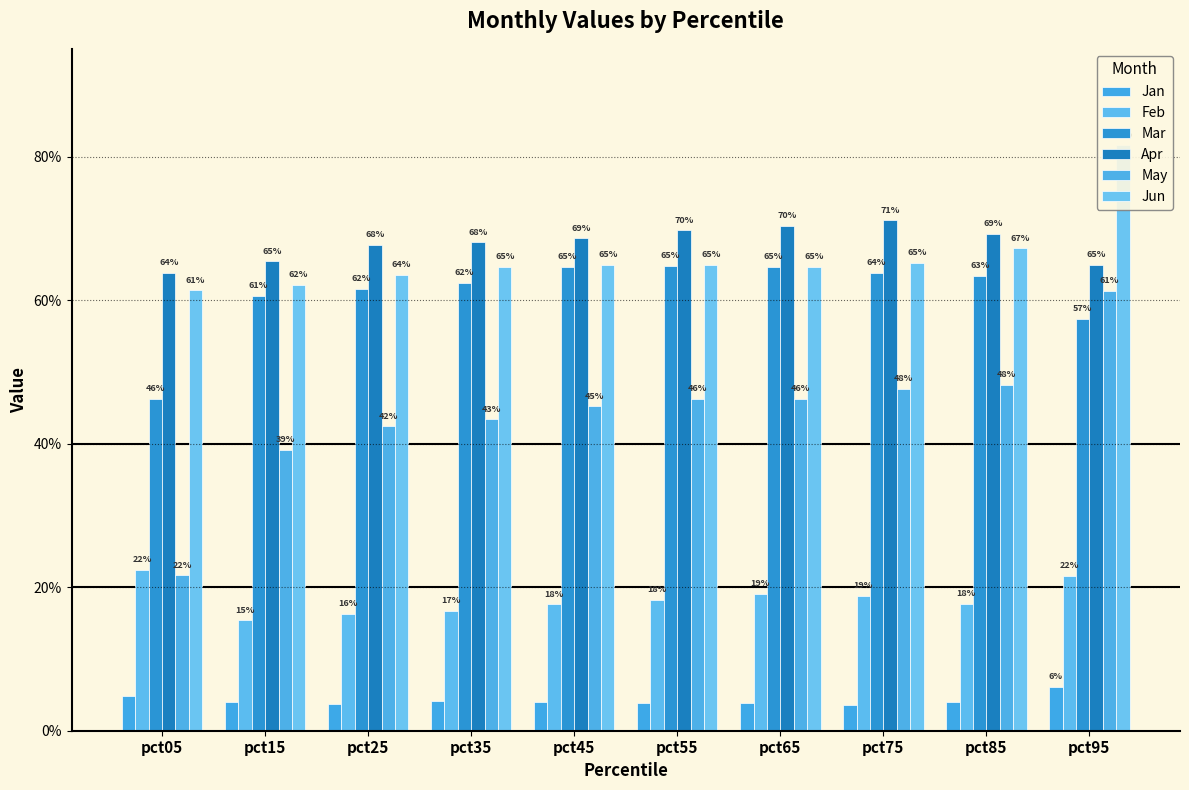

Count the number of data series in this chart.

6